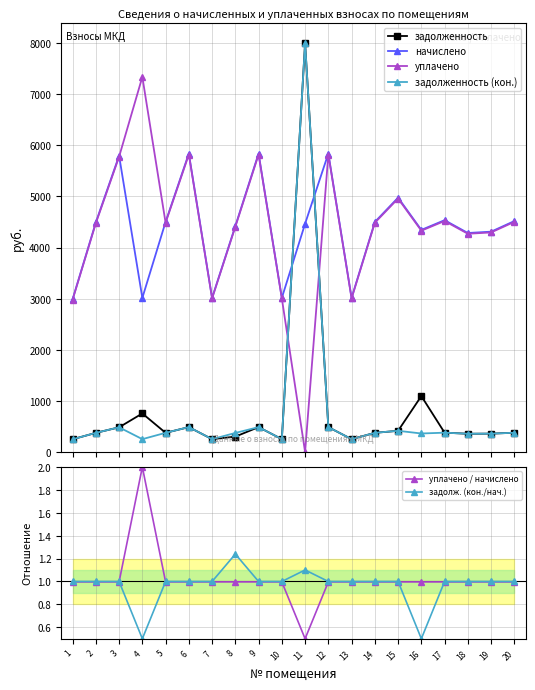

At which category does задолженность reach its first local valley?

5